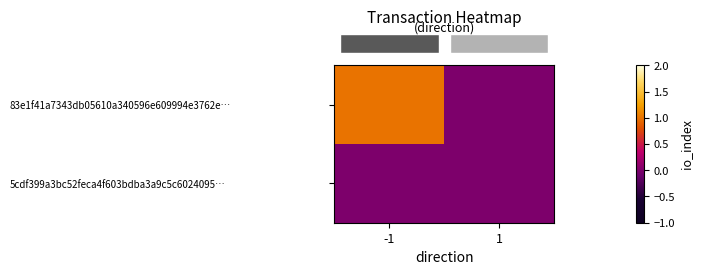

At how many categories does at least one series exceed 0?

1